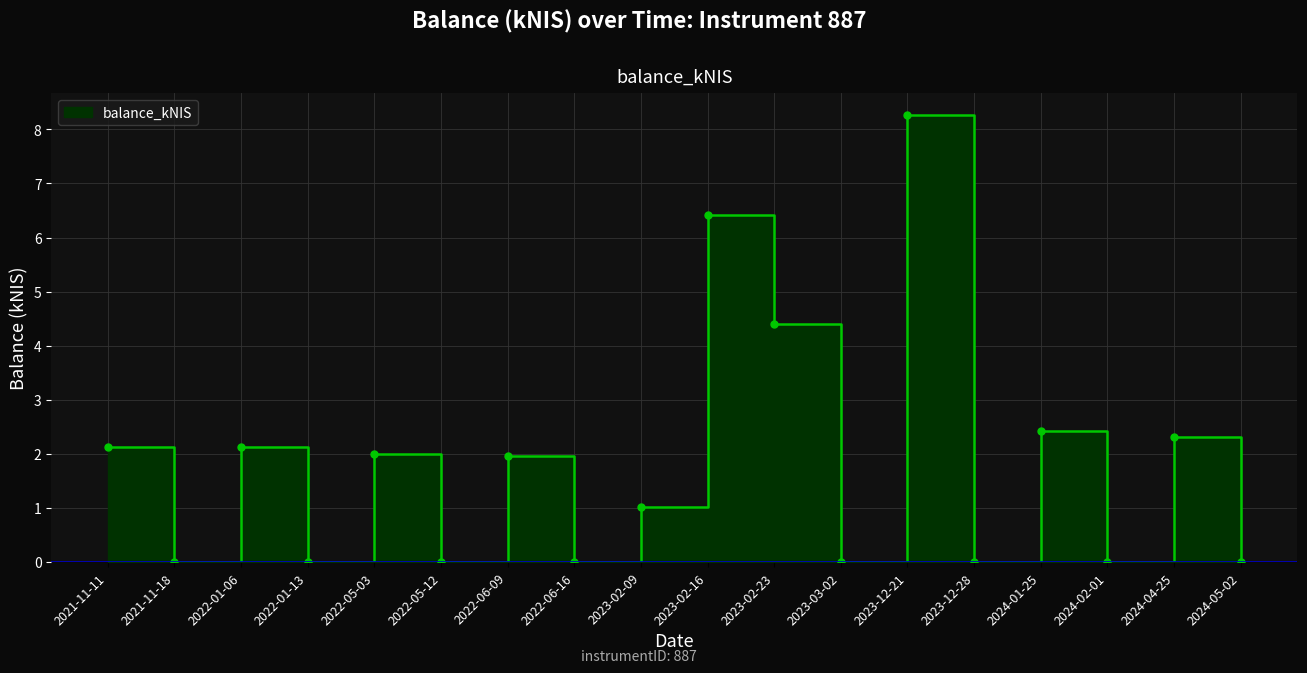

At which category does the chart reach its minimum across all series?

2021-11-18